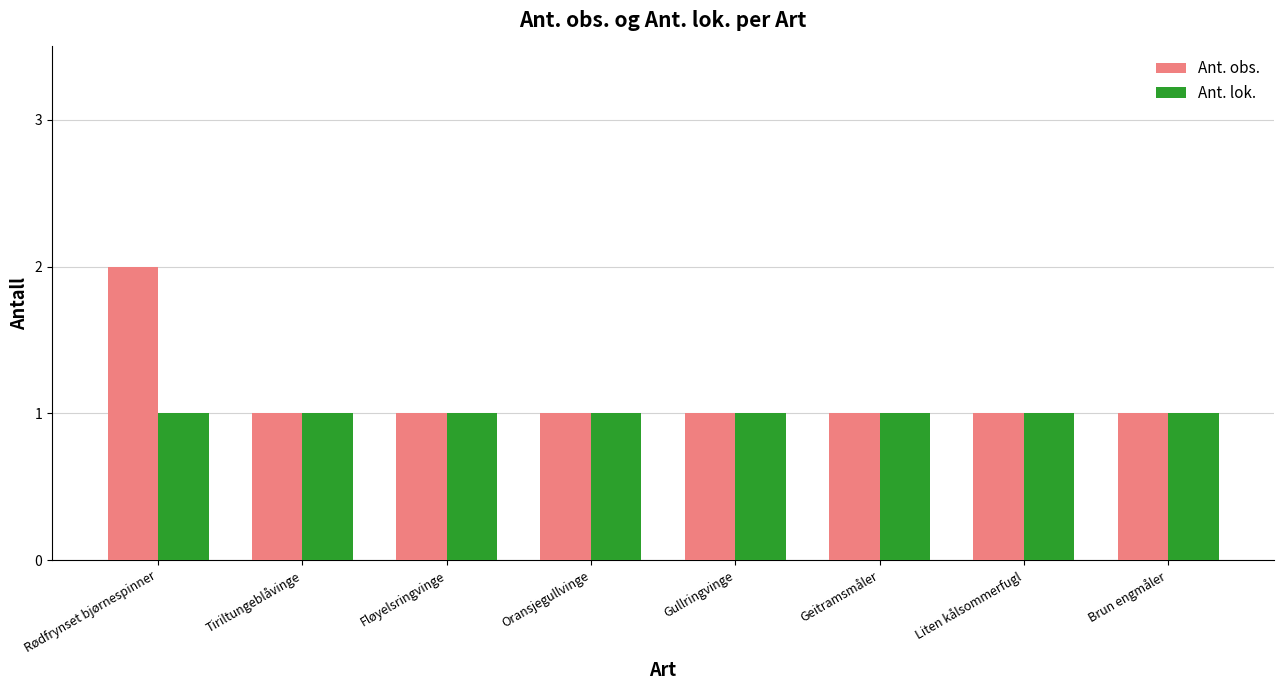

List the series in order of their overall mean, highest first.

Ant. obs., Ant. lok.